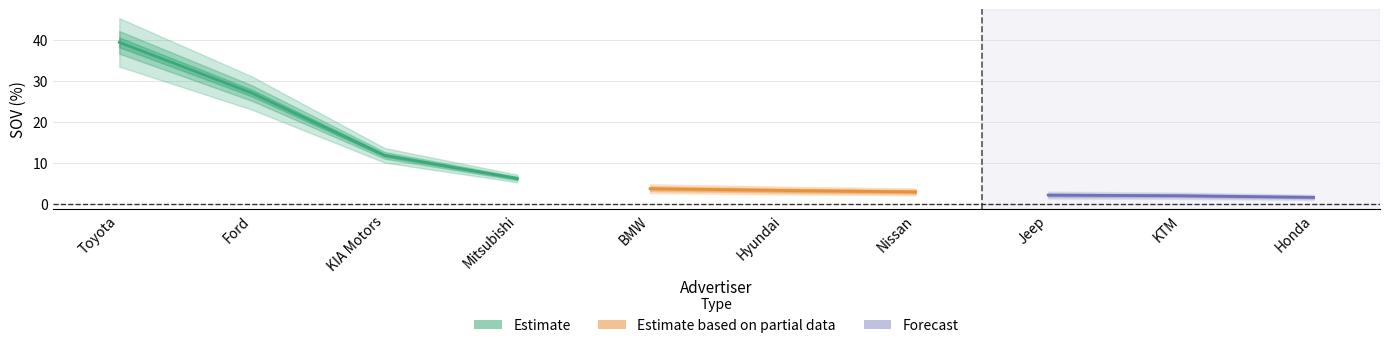

What is the difference between the values at Jeep and Ford?

24.9